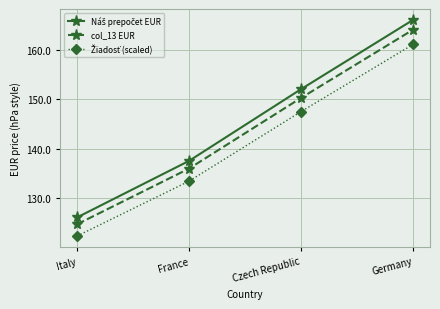

What is the difference between the highest and lowest values at Italy?

3.8